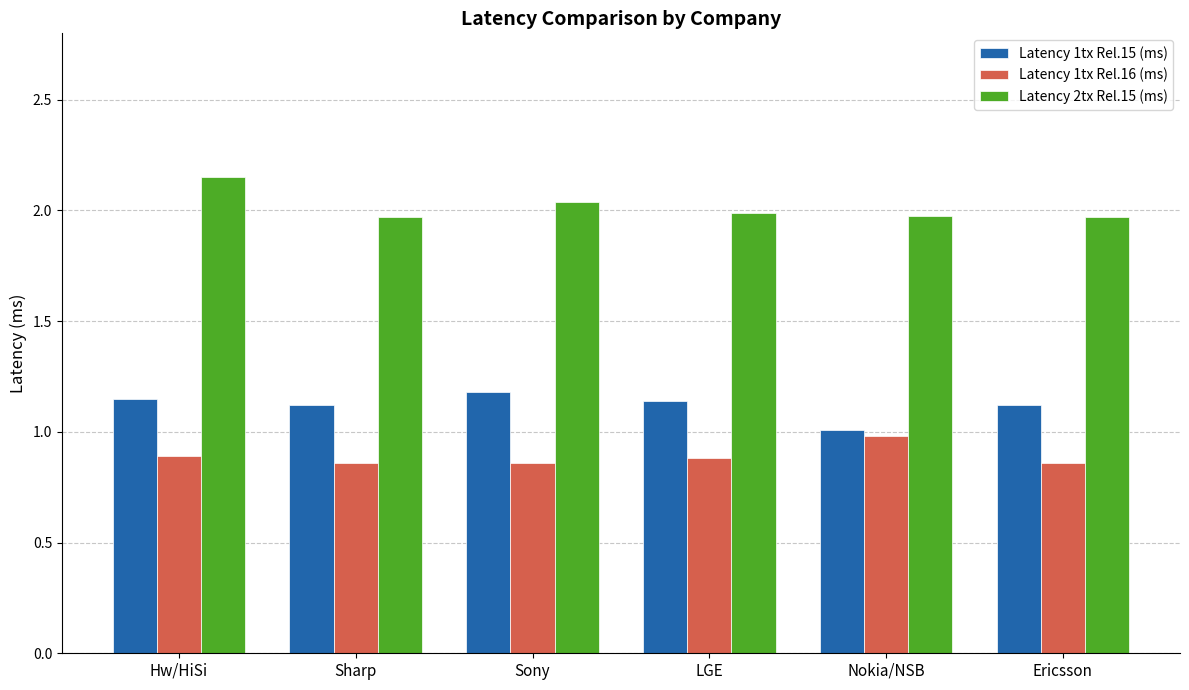

What is the sum of the Latency 1tx Rel.16 (ms) values at Sony and Sharp?

1.7